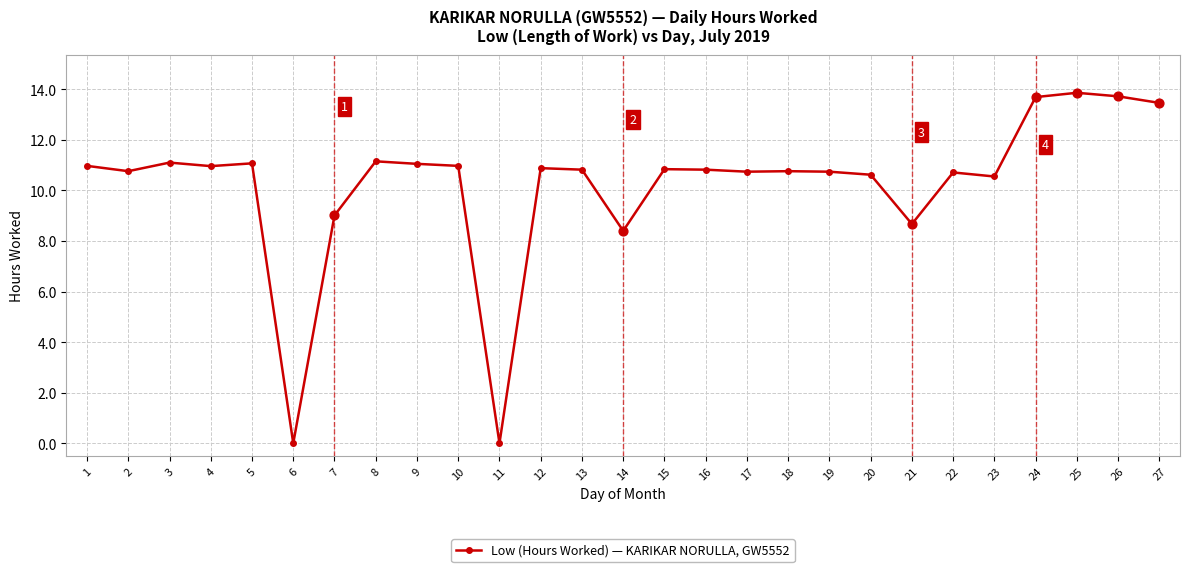

Between 26 and 9, which is larger?

26